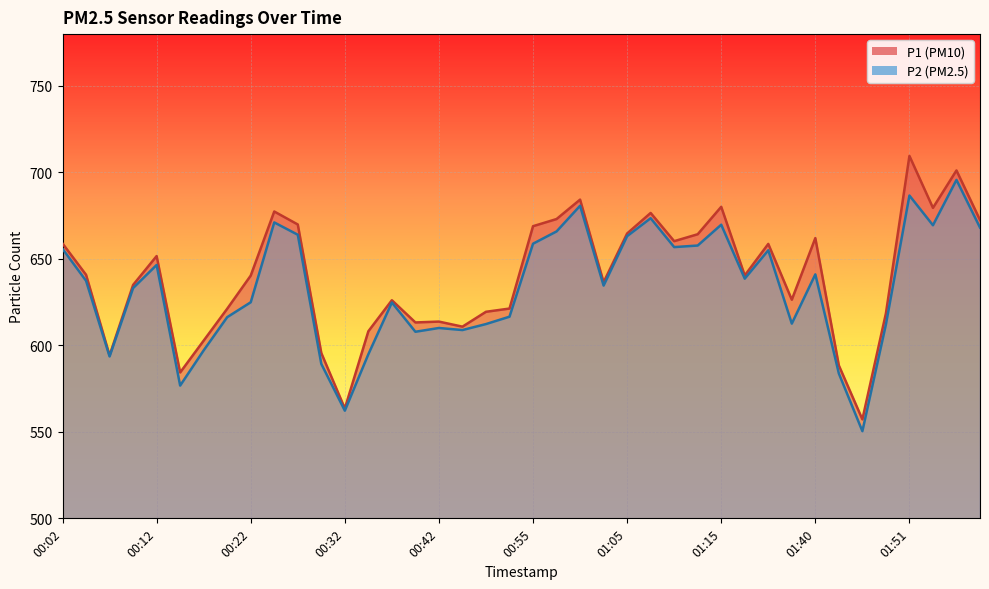

What is the average value of the P1 series?

639.3